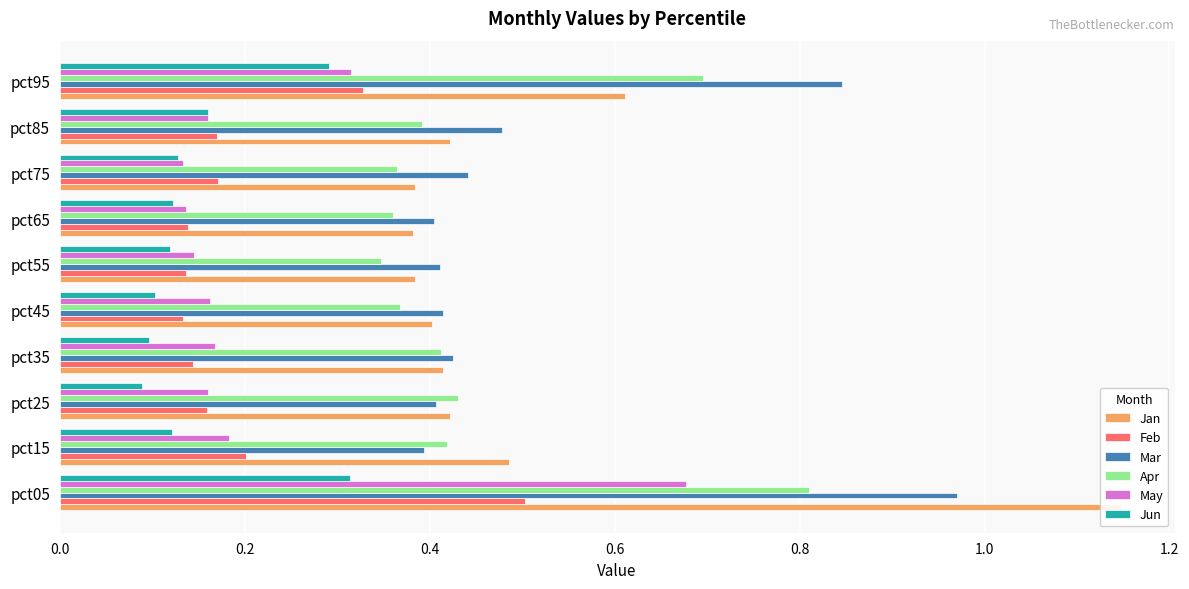

Rank the series by their maximum value, from highest to lowest.

Jan, Mar, Apr, May, Feb, Jun